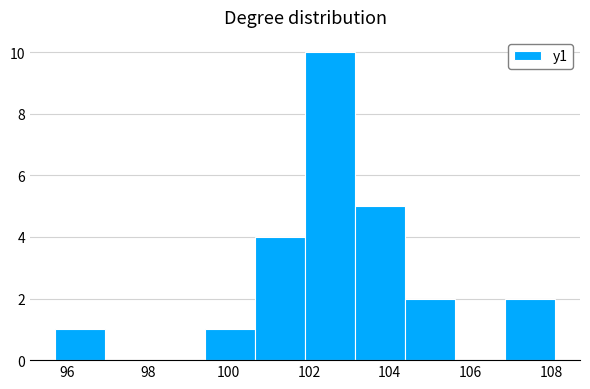

What is the height of the bar covering 95.70 to 96.94 on the x-axis? Neither the bar edges nor the heights are printed on the chart, so give them approximately, as read against the axes.

1